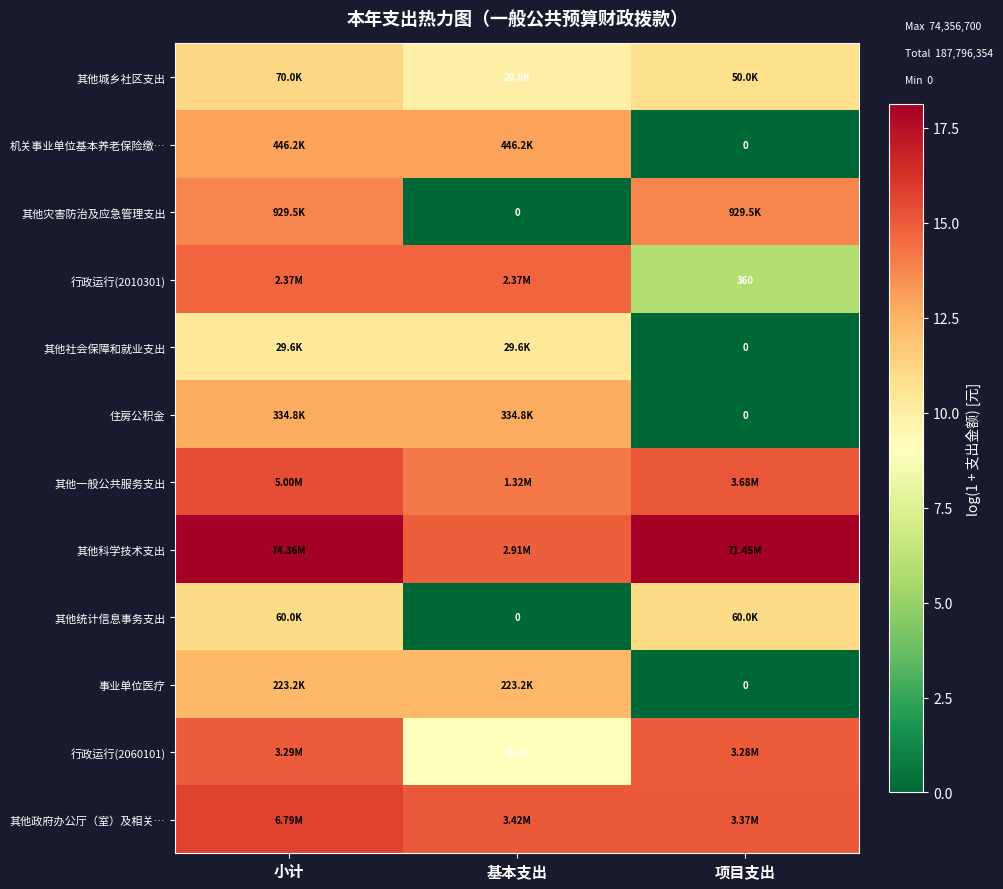

At which label does 其他科学技术支出 reach its minimum?

基本支出